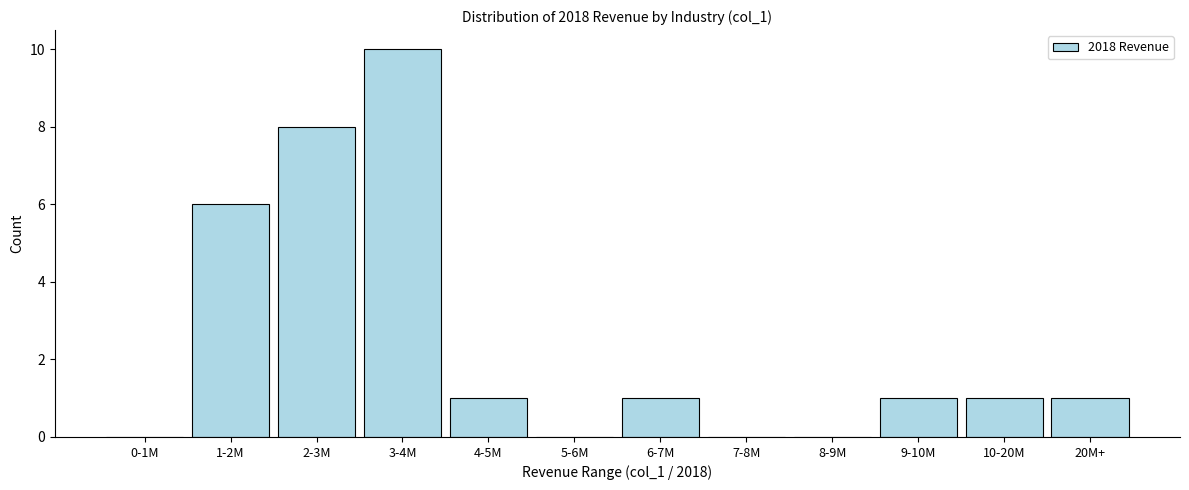

Reading left to right, extract all data points from this chart.

0-1M=0	1-2M=6	2-3M=8	3-4M=10	4-5M=1	5-6M=0	6-7M=1	7-8M=0	8-9M=0	9-10M=1	10-20M=1	20M+=1